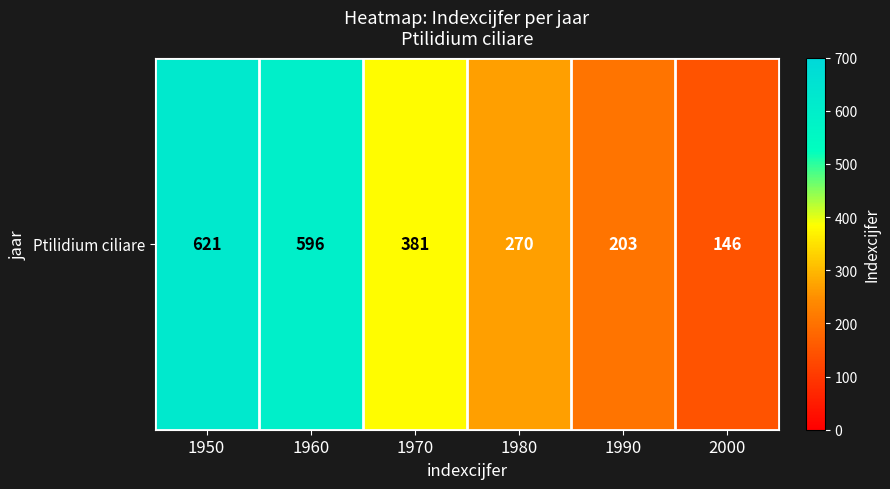

Rank the categories by value from highest to lowest.

1950, 1960, 1970, 1980, 1990, 2000